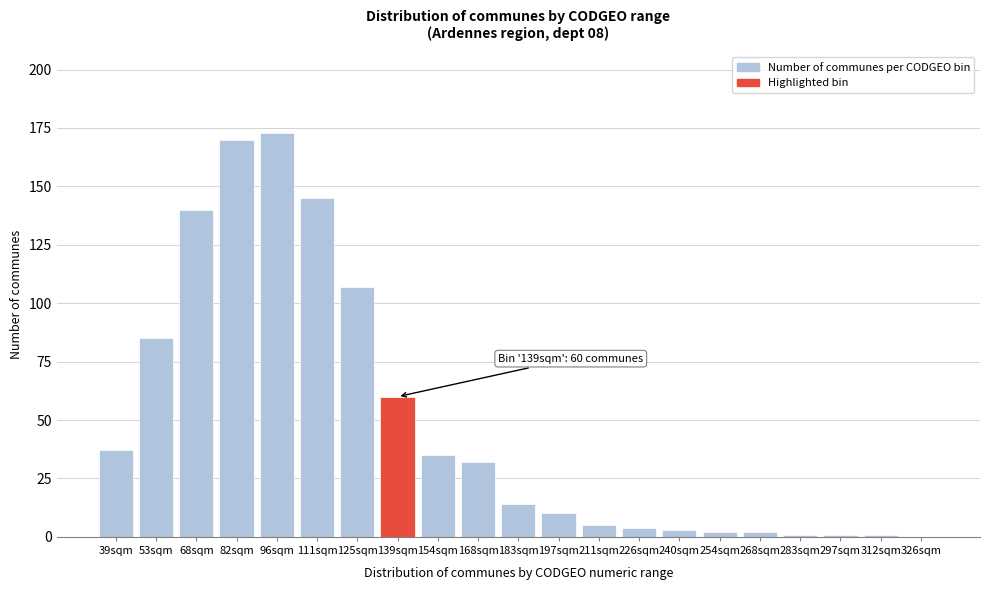

Reading left to right, transcribe all the data shown in this chart.

39sqm=37	53sqm=85	68sqm=140	82sqm=170	96sqm=173	111sqm=145	125sqm=107	139sqm=60	154sqm=35	168sqm=32	183sqm=14	197sqm=10	211sqm=5	226sqm=4	240sqm=3	254sqm=2	268sqm=2	283sqm=1	297sqm=1	312sqm=1	326sqm=0